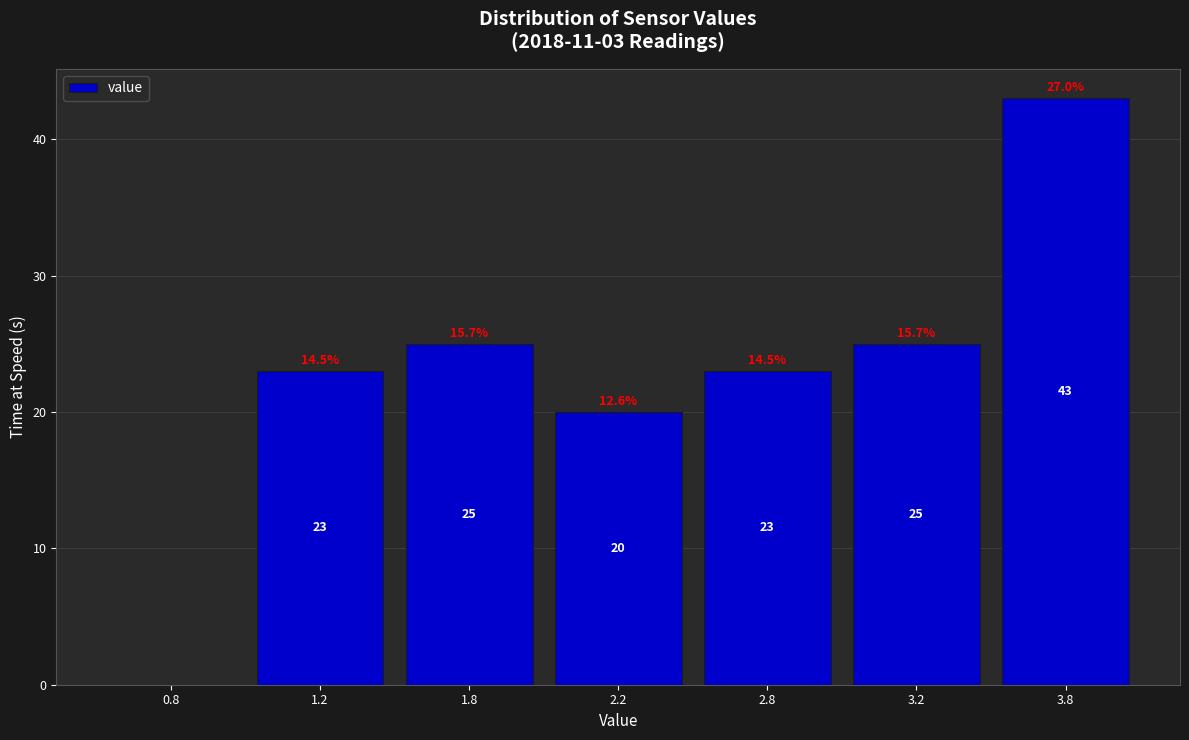

Reading right to left, extract all data points from this chart.

3.8=43	3.2=25	2.8=23	2.2=20	1.8=25	1.2=23	0.8=0